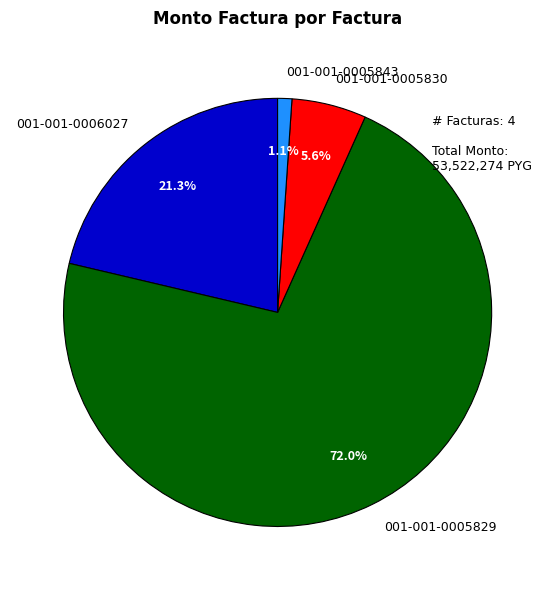

To the nearest percent, what is the difference between the 001-001-0005829 and 001-001-0005830 slice percentages?

66%